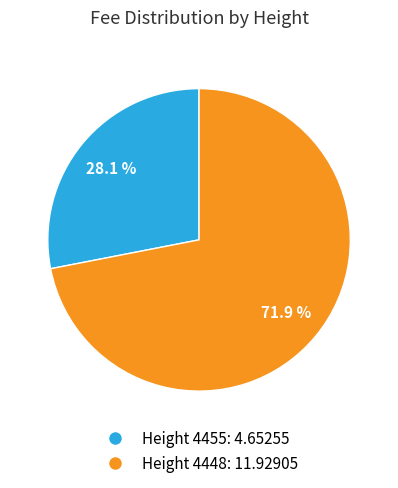

Which category has the smallest portion of the pie?

Height 4455: 4.65255